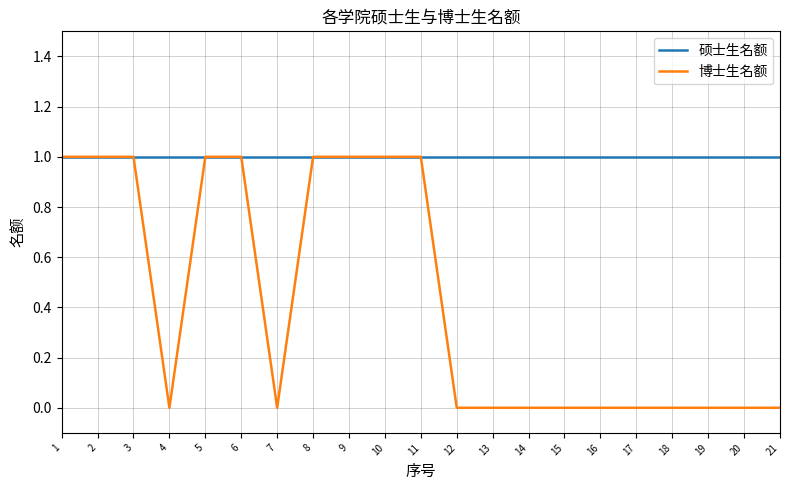

Which series has the widest spread of values?

博士生名额